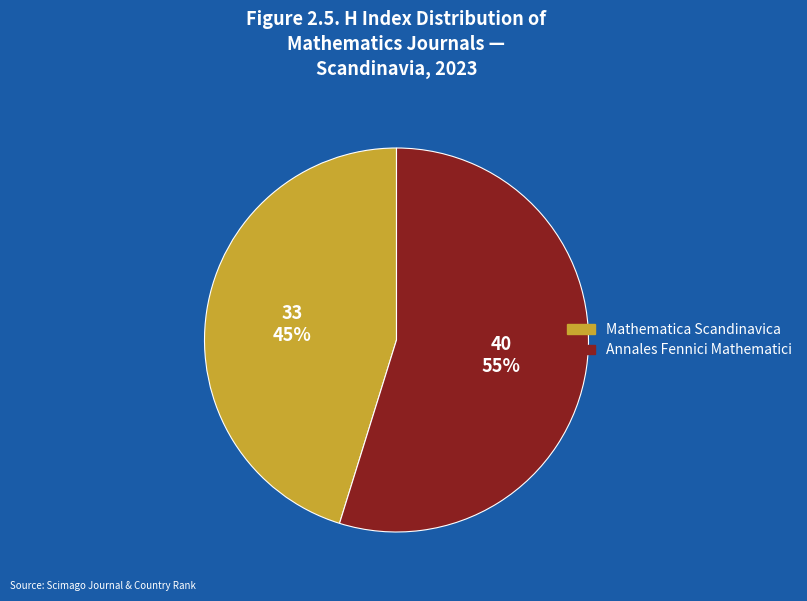

Combined, do Mathematica Scandinavica and Annales Fennici Mathematici account for over 50%?

Yes